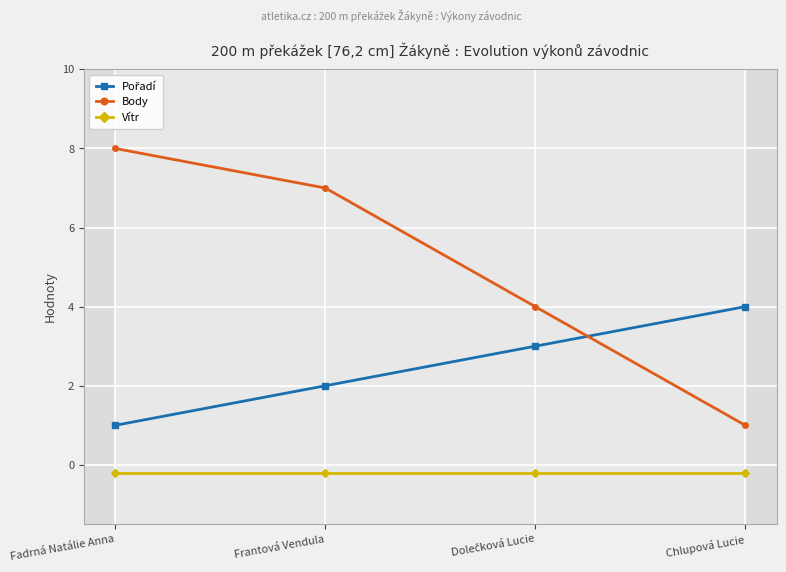

The Body series shows 7.0 at Frantová Vendula. True or false?

True